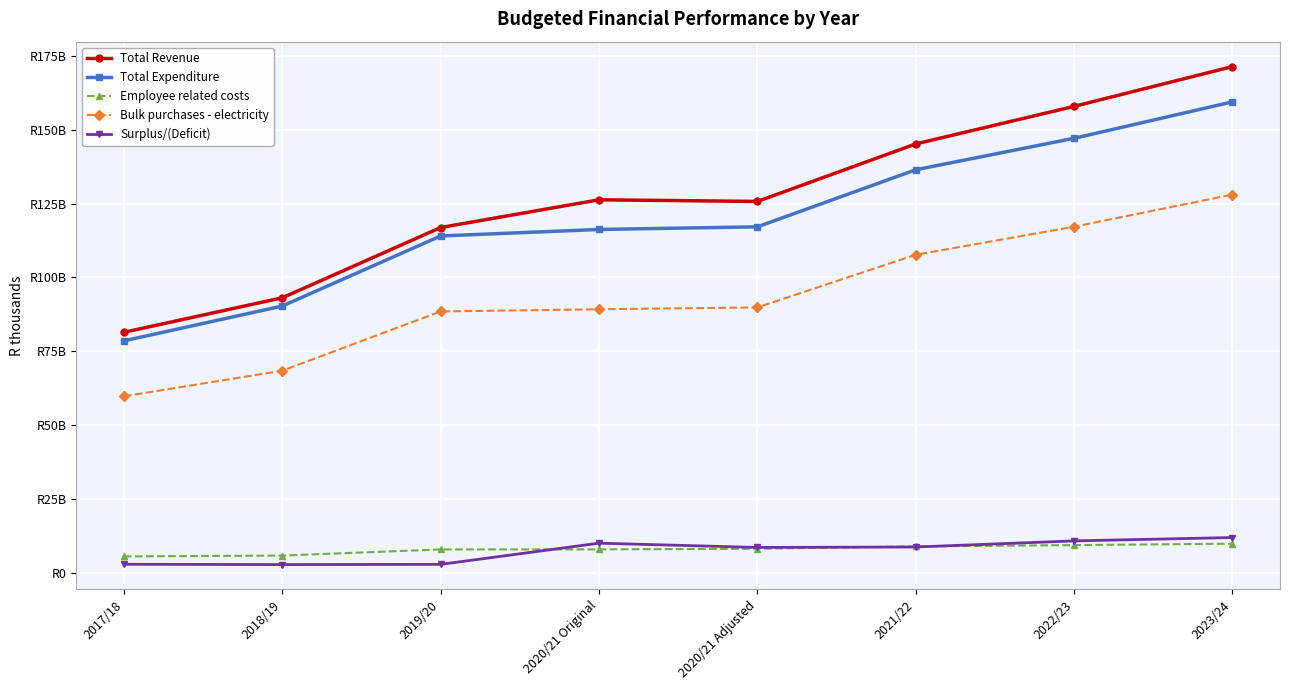

Is this an area chart (filled region under the line)?

No